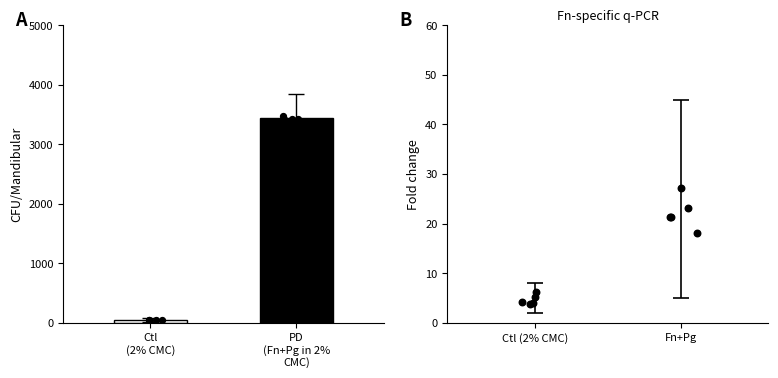

Which series has the largest Y range (max minus min)?

Fn+Pg